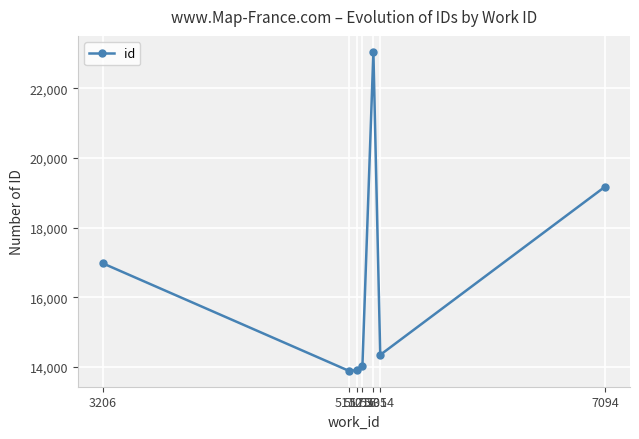

What is the greatest value displayed?

23051